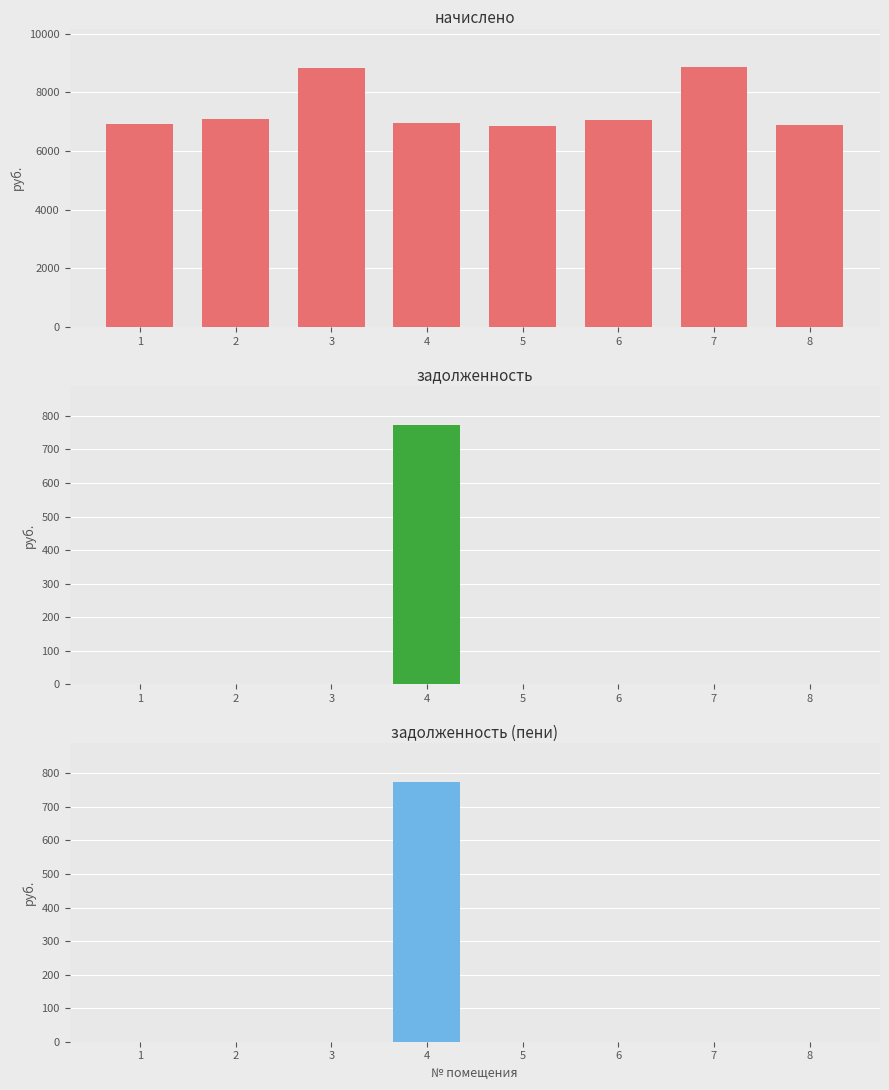

At 4, list the series in order from smallest to largest.

задолженность, задолженность (пени), начислено